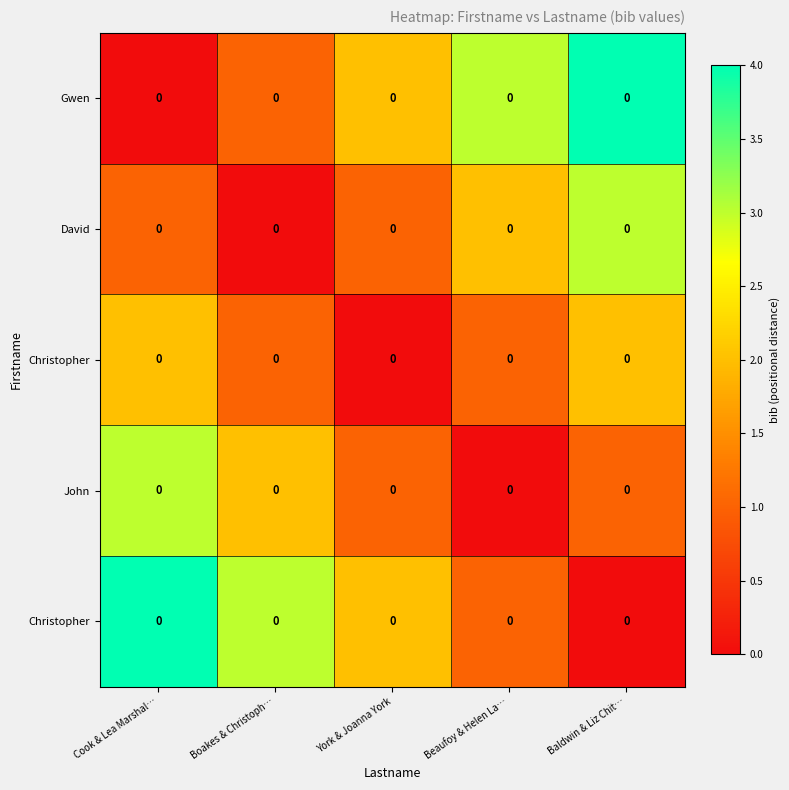

Which has a higher value, Boakes & Christoph… or York & Joanna York?

York & Joanna York